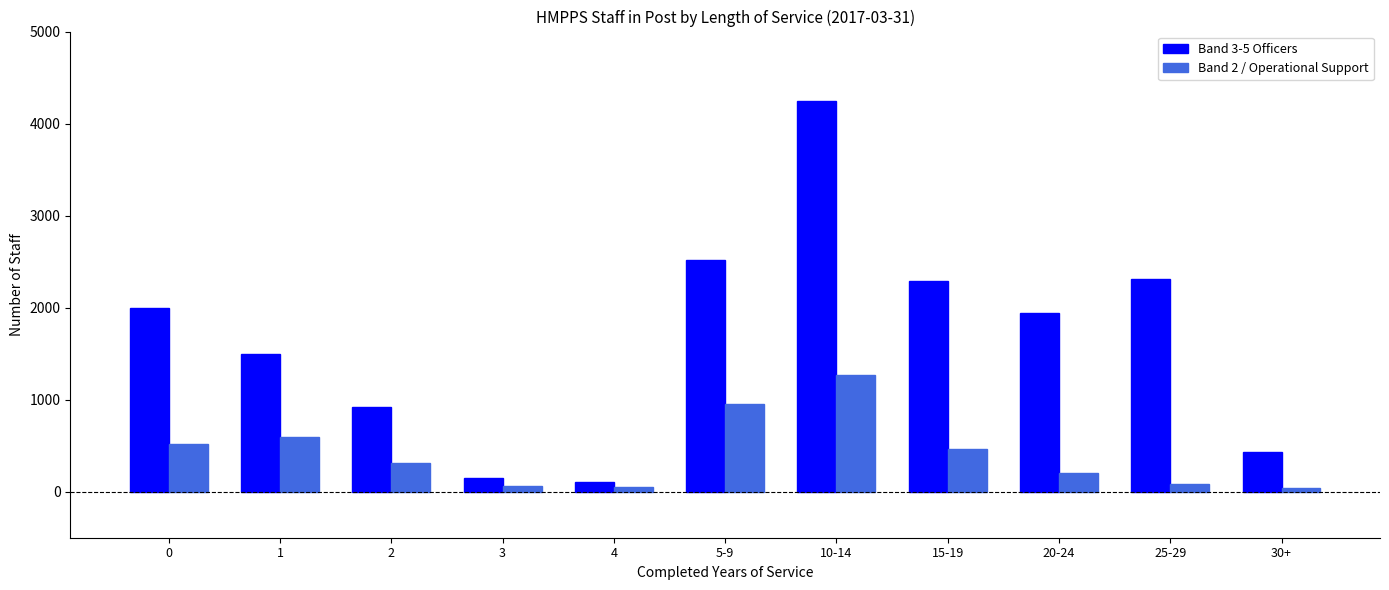

How many data points in Band 2 / Operational Support are less than 312?

5